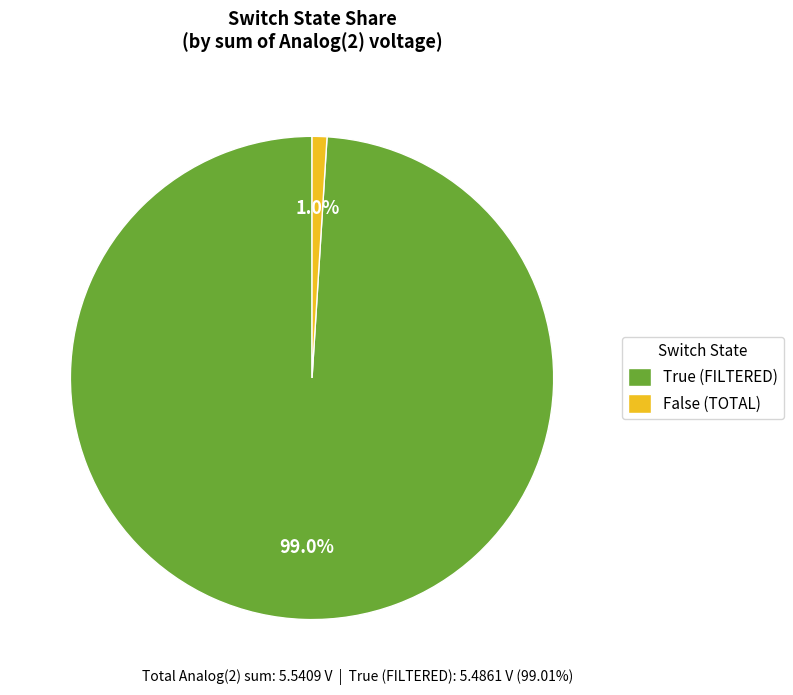

Rank the categories by value from highest to lowest.

True (FILTERED), False (TOTAL)